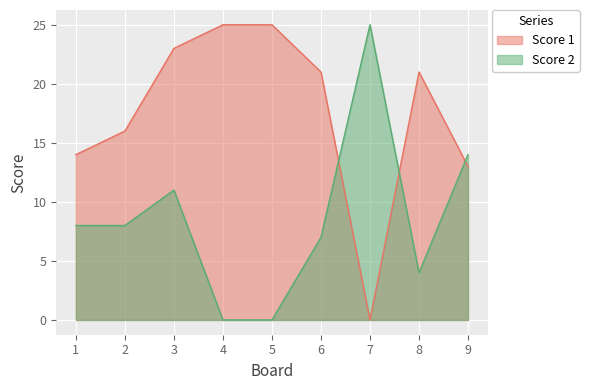

How many interior local peaks does the Score 2 series have?

2